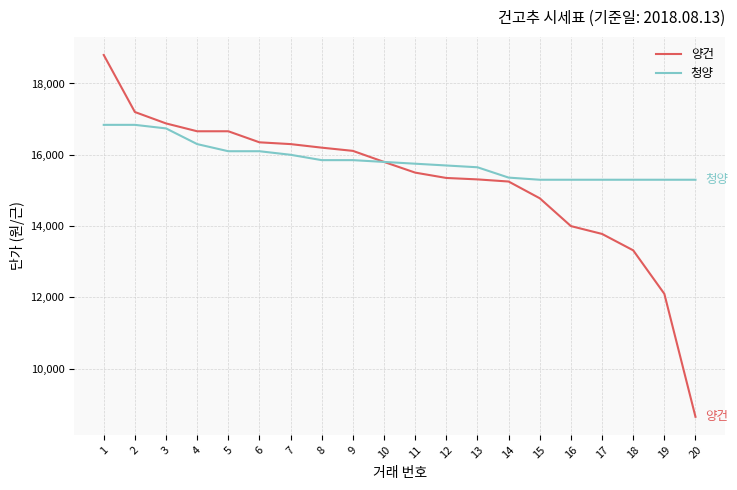

The 양건 series shows 22545 at 10. True or false?

False